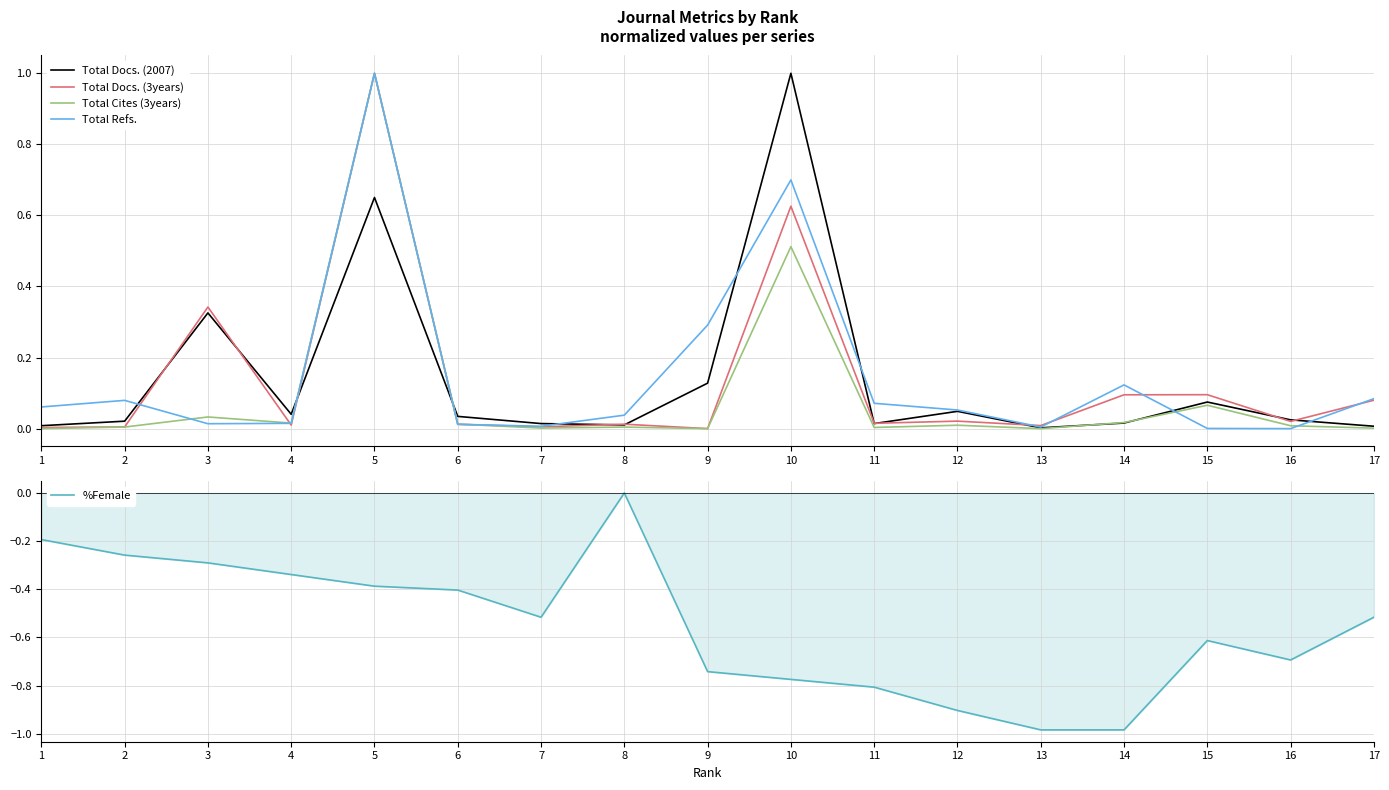

True or false: %Female and Total Docs. (2007) intersect in this chart.

False